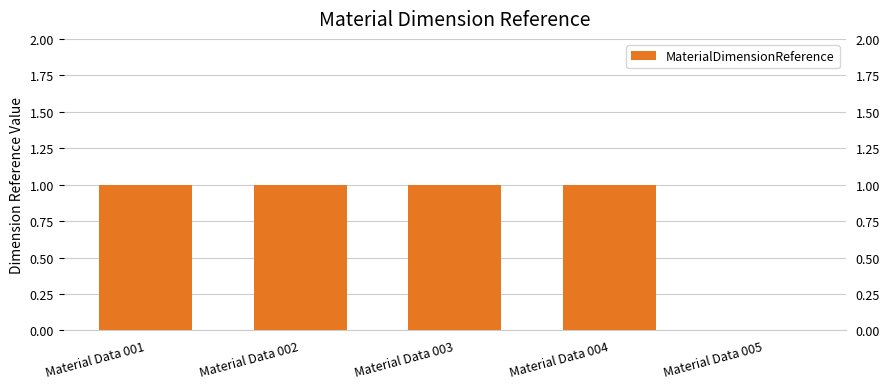

At which label is the value closest to 0?

Material Data 005